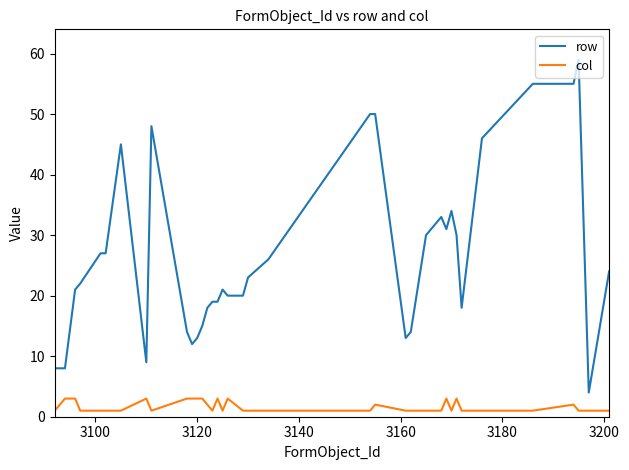

What is the maximum value shown in the chart?

59